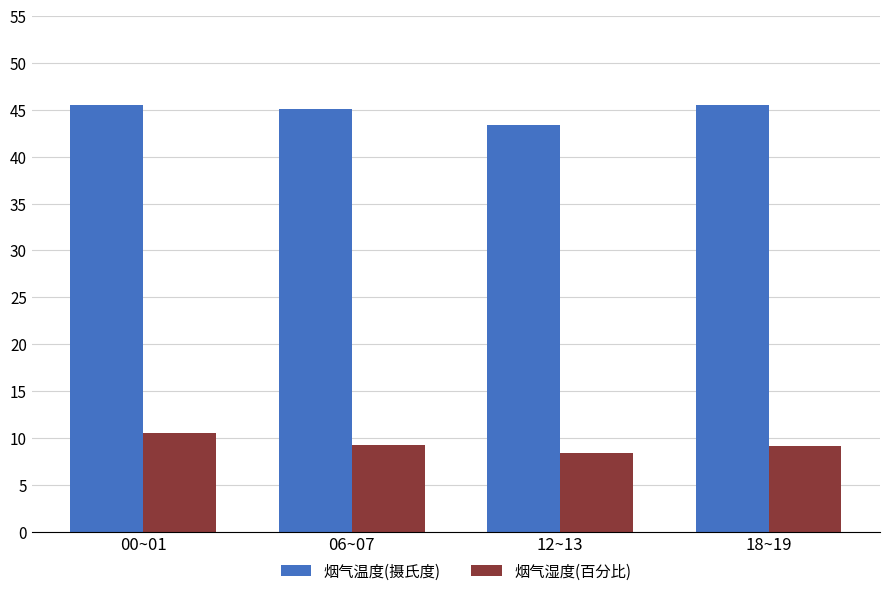

How many bars are there in total?

8